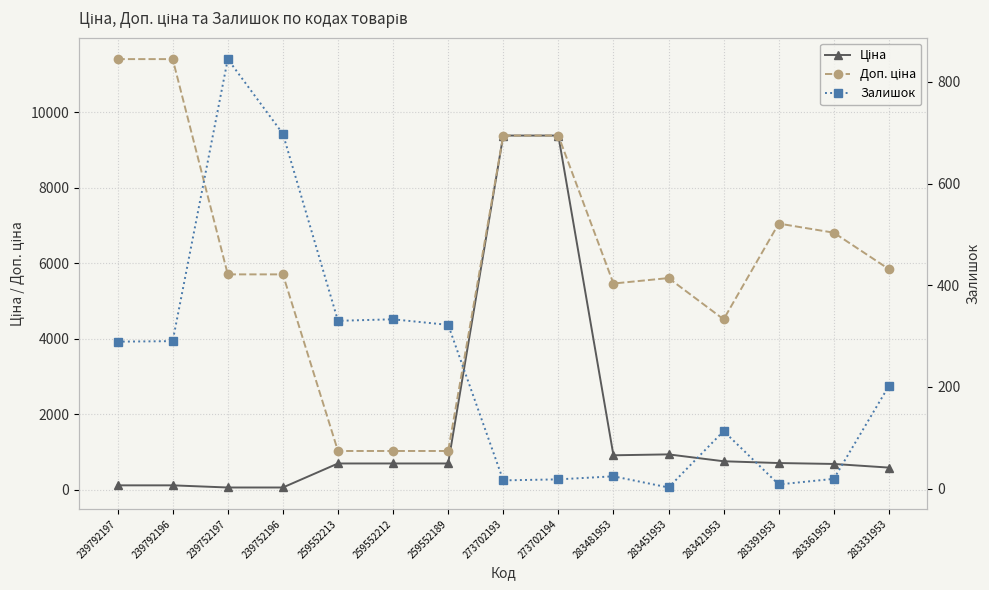

The Ціна series shows 57.0 at 239752196. True or false?

True